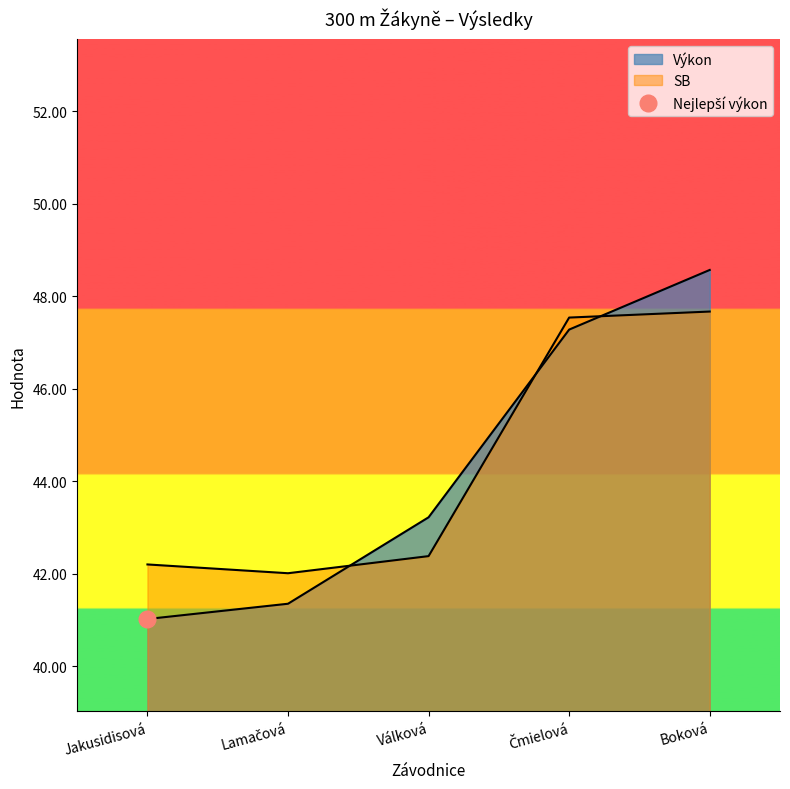

At which label does Výkon reach its peak?

Boková